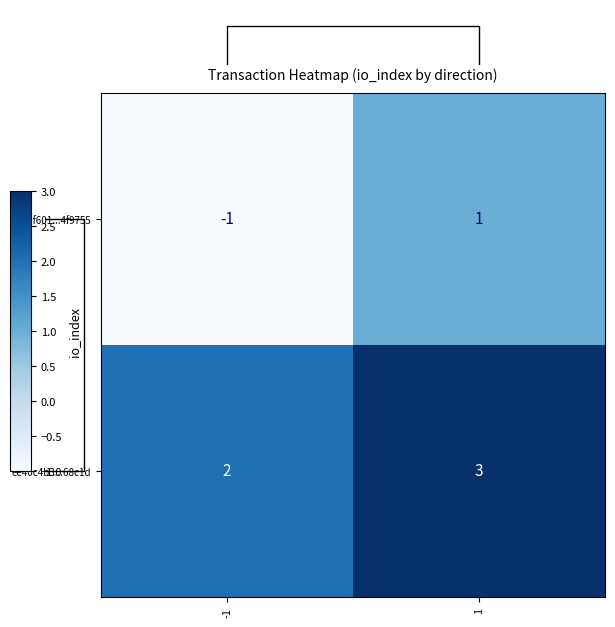

The ee40c4b3...68c1d series shows 2 at -1. True or false?

True